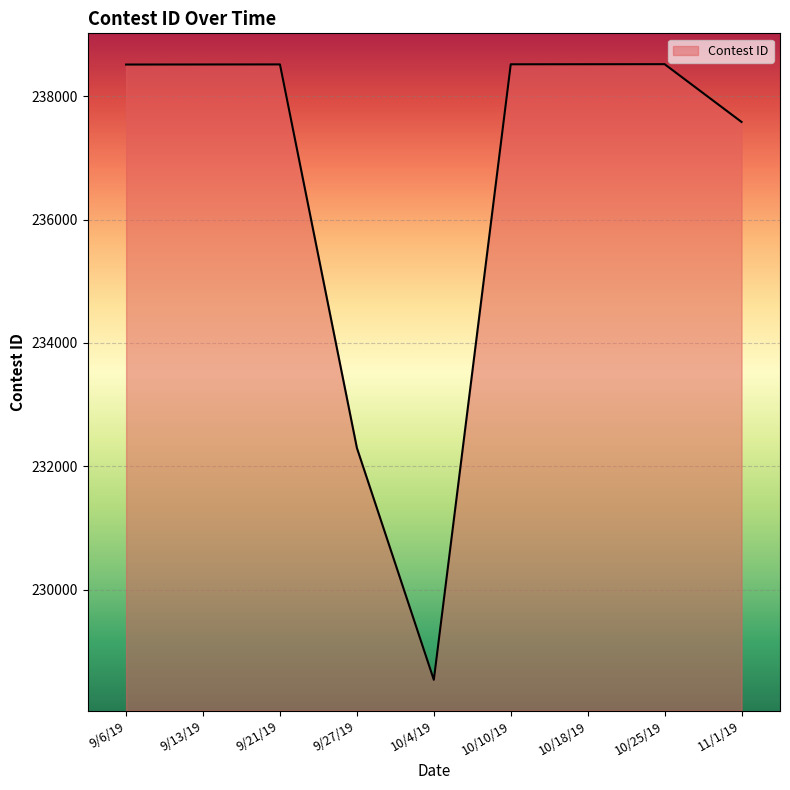

At which label is the value closest to 233529?

9/27/19